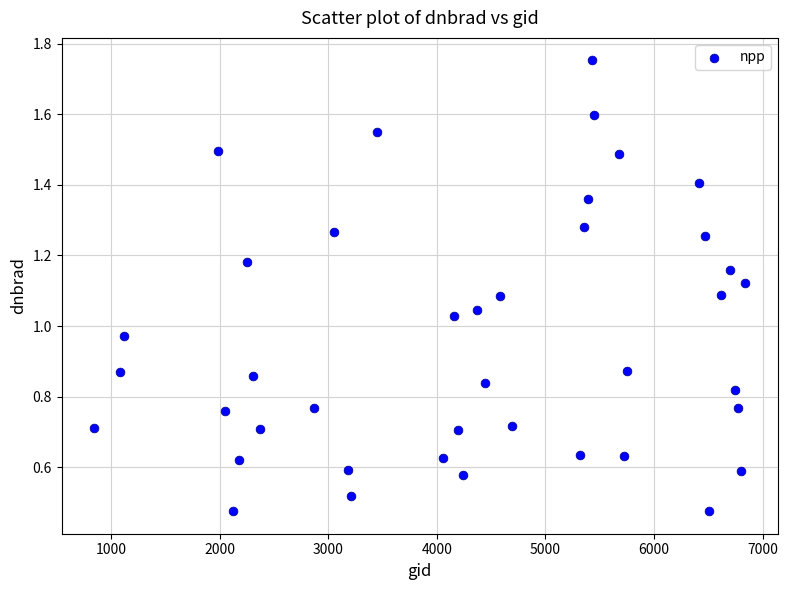

What is the range of X values (max minus min)?

5994.0